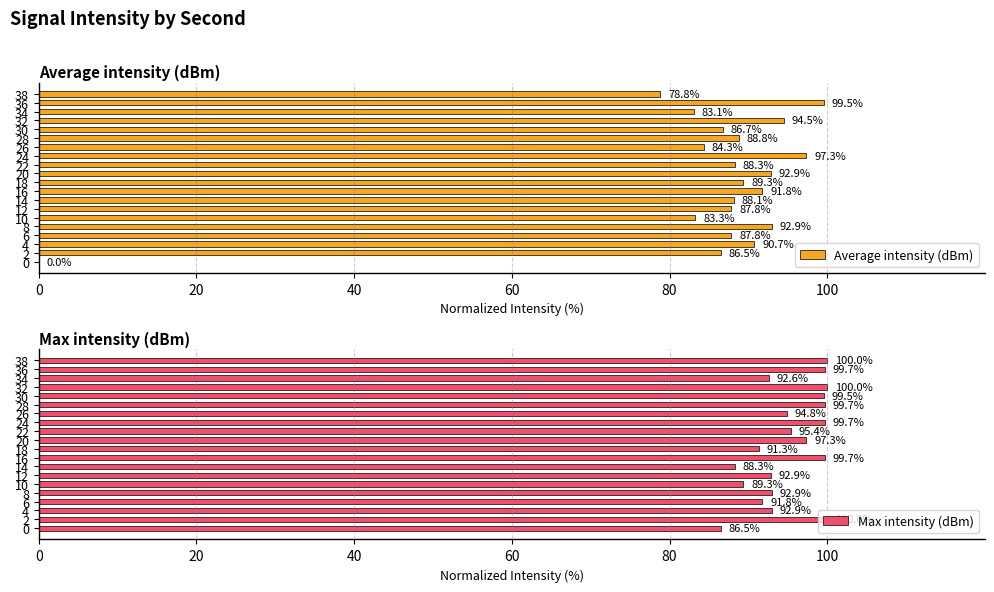

What is the difference between the maximum and minimum values in the Max intensity (dBm) series?

13.5